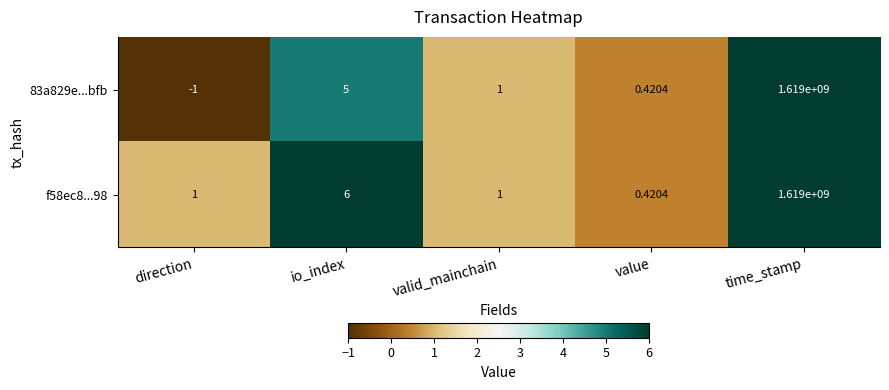

At which category does the chart reach its minimum across all series?

direction